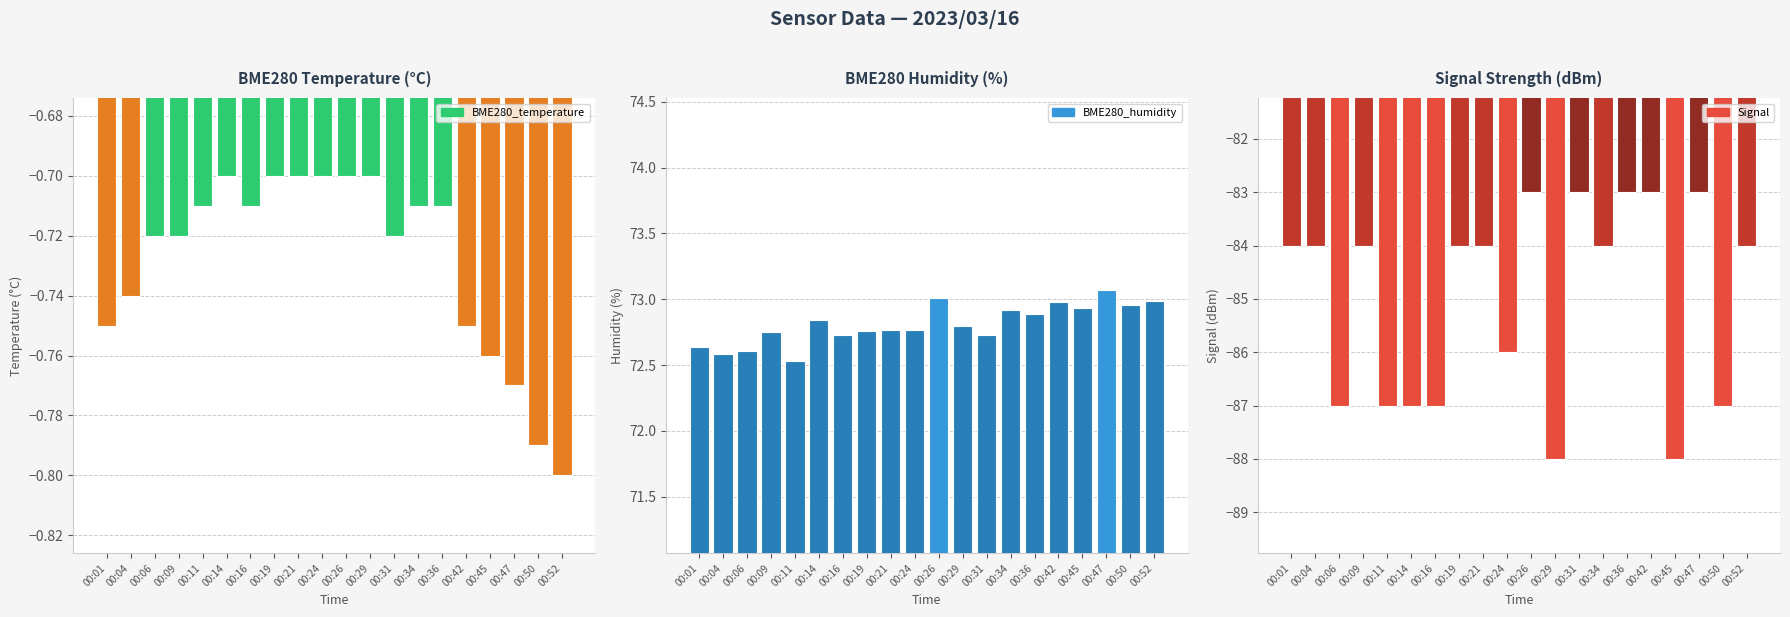

What is the minimum value shown in the chart?

-88.0